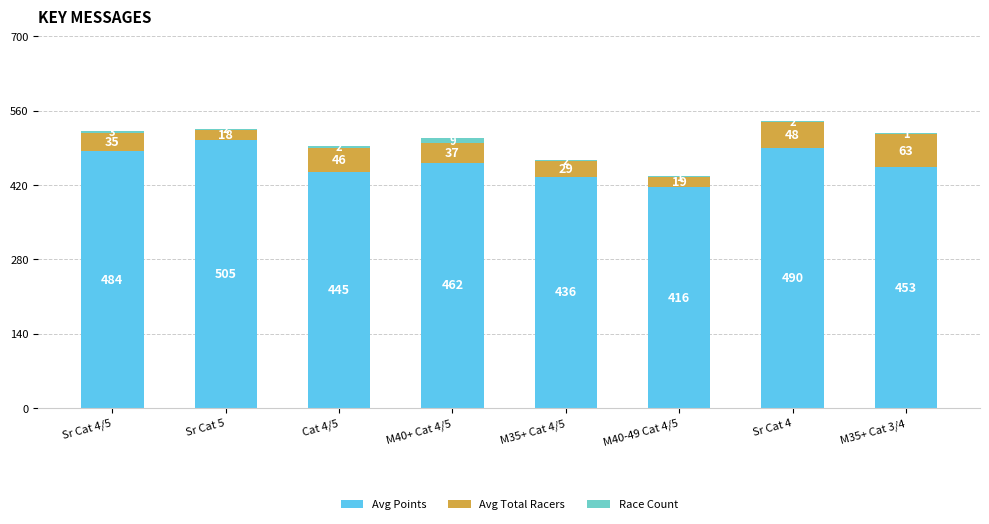

The Avg Points series shows 717.0 at Sr Cat 4. True or false?

False